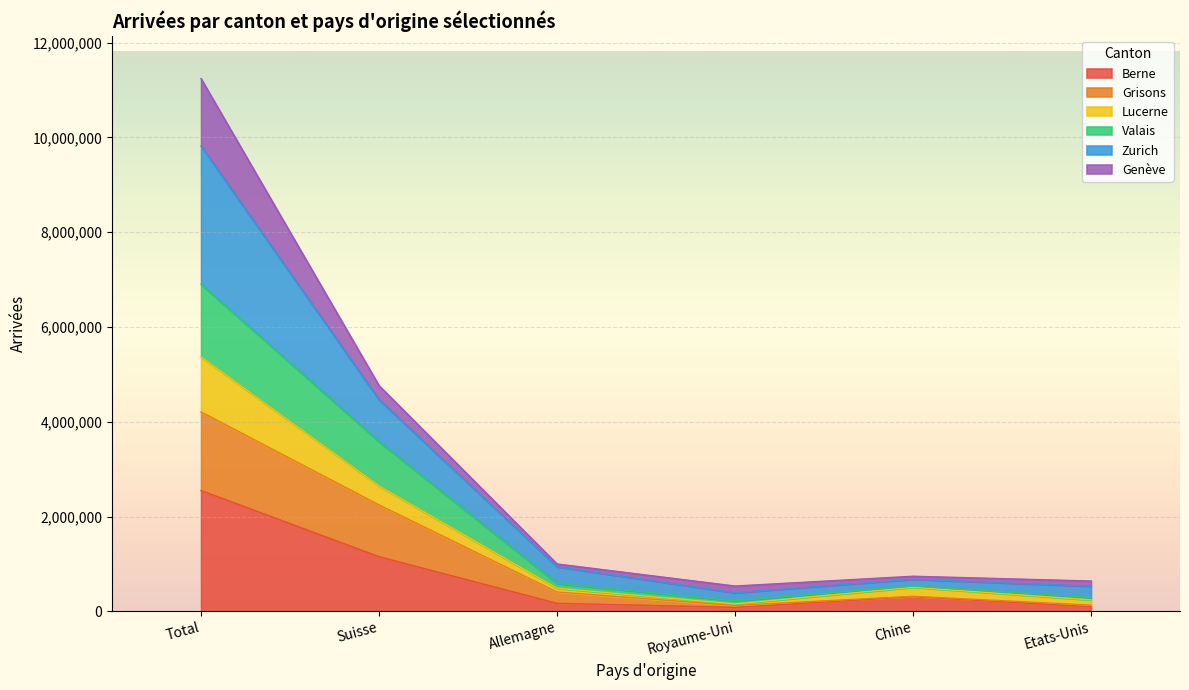

What is the label of the 2nd point from the left?

Suisse